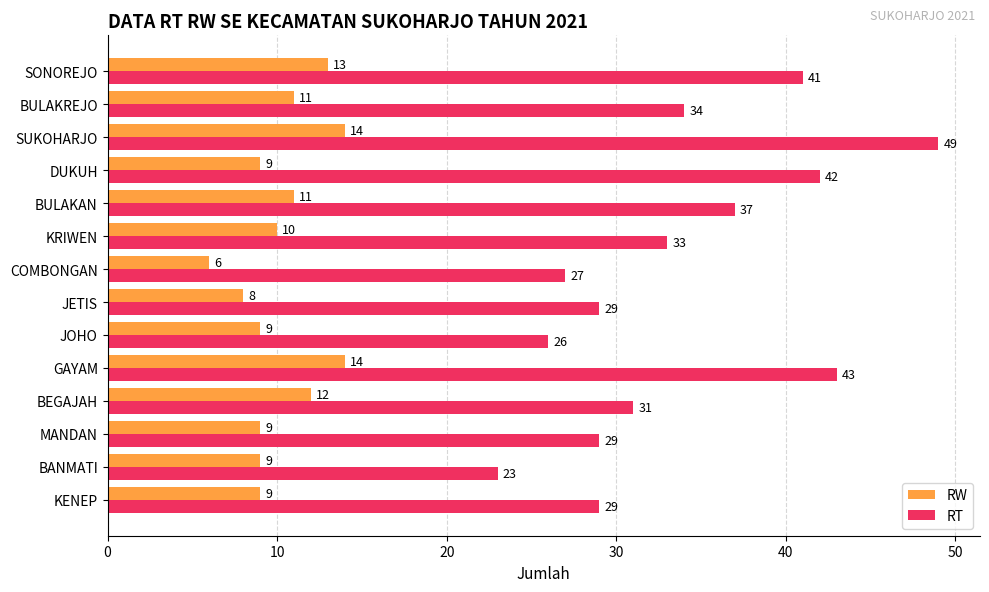

Where is RW nearest to the value 10?

KRIWEN